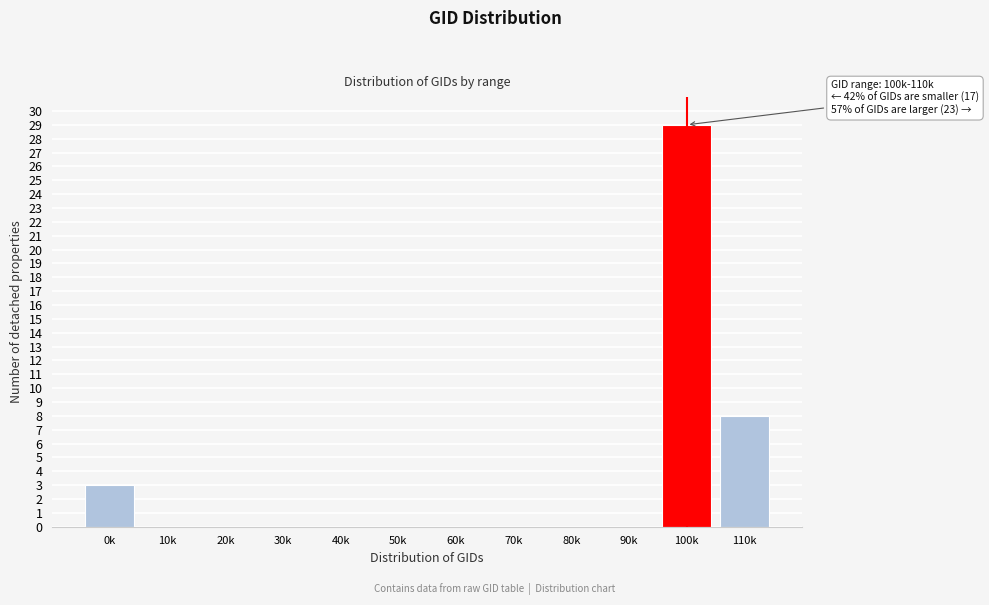

Reading left to right, list all the values displayed in this chart.

0k=3	10k=0	20k=0	30k=0	40k=0	50k=0	60k=0	70k=0	80k=0	90k=0	100k=29	110k=8